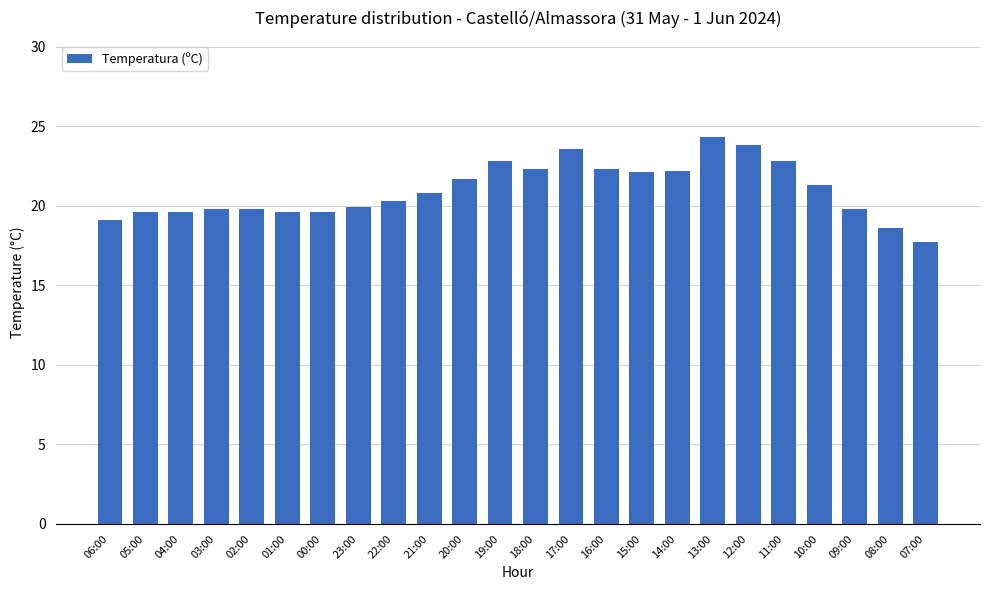

What is the change in value from 05:00 to 03:00?

+0.2